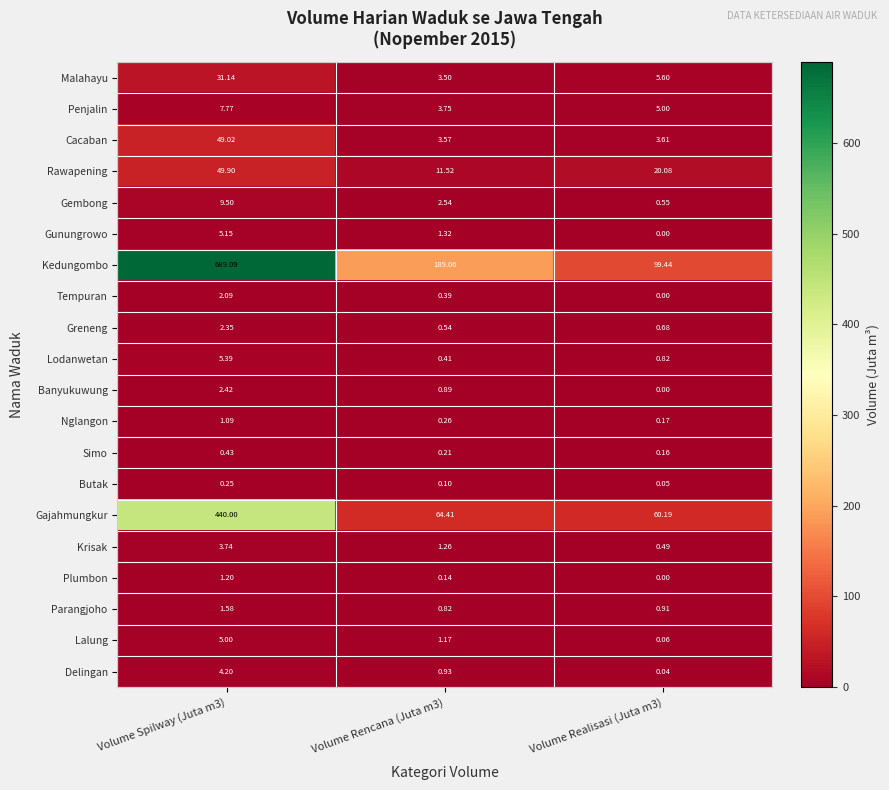

Which series has the largest range (max minus min)?

Kedungombo